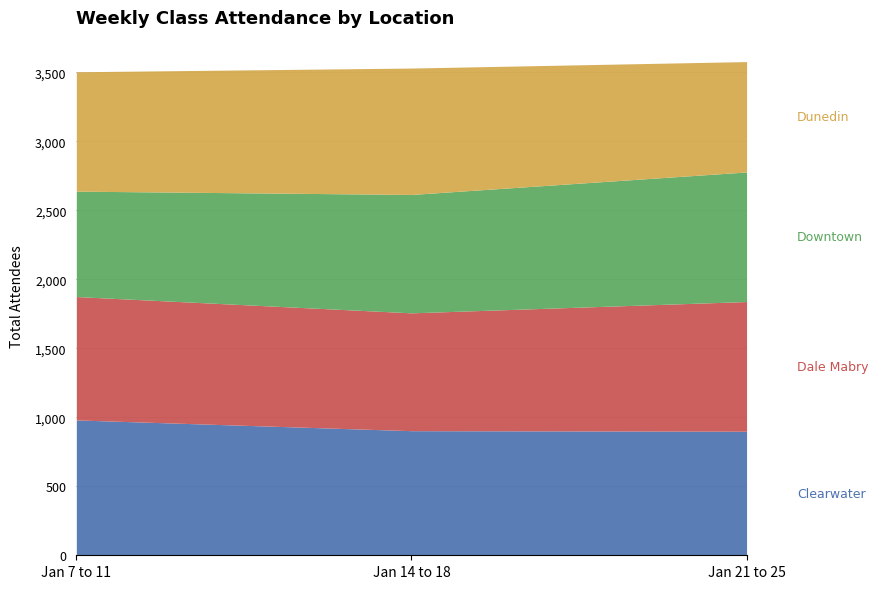

What is the spread (max minus min) of values at Jan 14 to 18?

62